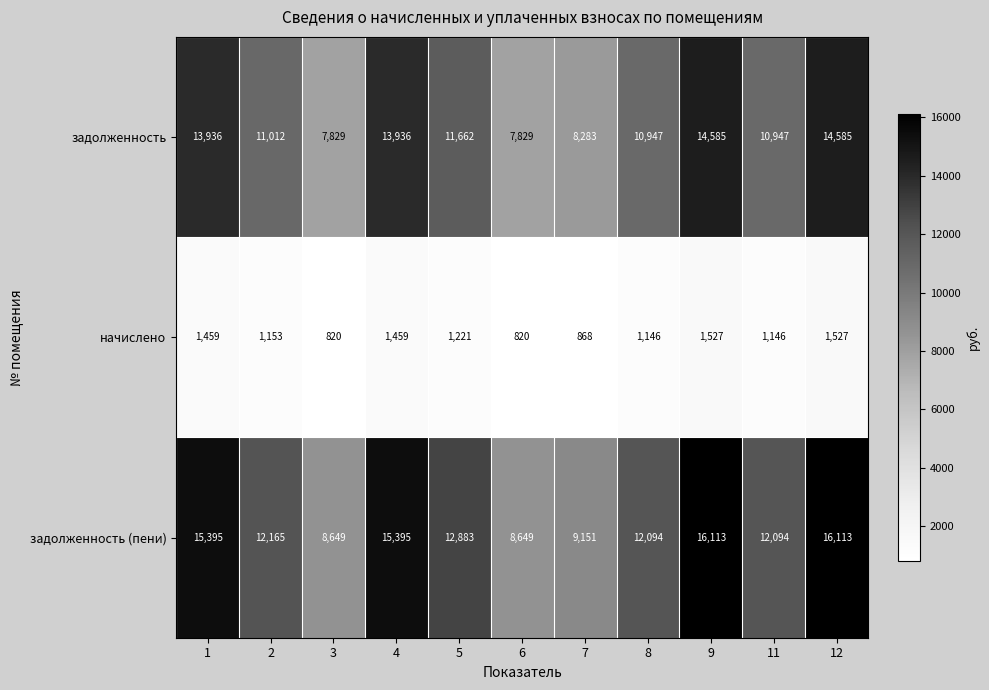

List the series in order of their peak value, lowest first.

начислено, задолженность, задолженность (пени)